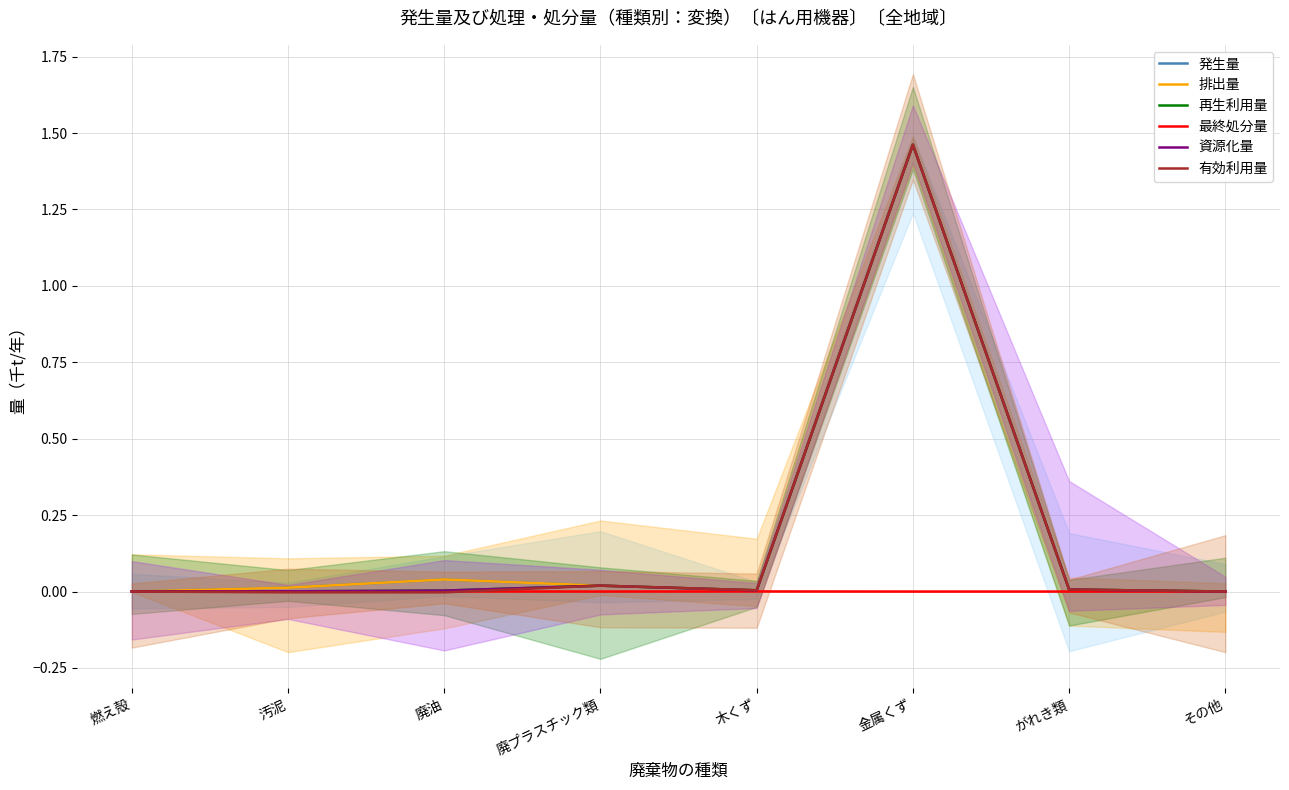

Reading right to left, what are all the values shown in this chart?

発生量: その他=0.0	がれき類=0.0	金属くず=1.5	木くず=0.0	廃プラスチック類=0.0	廃油=0.0	汚泥=0.0	燃え殻=0.0
排出量: その他=0.0	がれき類=0.0	金属くず=1.5	木くず=0.0	廃プラスチック類=0.0	廃油=0.0	汚泥=0.0	燃え殻=0.0
再生利用量: その他=0.0	がれき類=0.0	金属くず=1.5	木くず=0.0	廃プラスチック類=0.0	廃油=0.0	汚泥=0.0	燃え殻=0.0
最終処分量: その他=0.0	がれき類=0.0	金属くず=0.0	木くず=0.0	廃プラスチック類=0.0	廃油=0.0	汚泥=0.0	燃え殻=0.0
資源化量: その他=0.0	がれき類=0.0	金属くず=1.5	木くず=0.0	廃プラスチック類=0.0	廃油=0.0	汚泥=0.0	燃え殻=0.0
有効利用量: その他=0.0	がれき類=0.0	金属くず=1.5	木くず=0.0	廃プラスチック類=0.0	廃油=-0.0	汚泥=-0.0	燃え殻=0.0